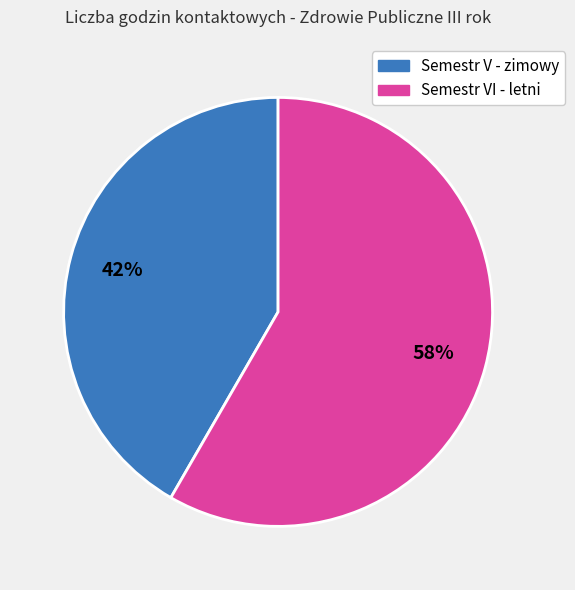

To the nearest percent, what percentage of the pie is Semestr V - zimowy?

42%